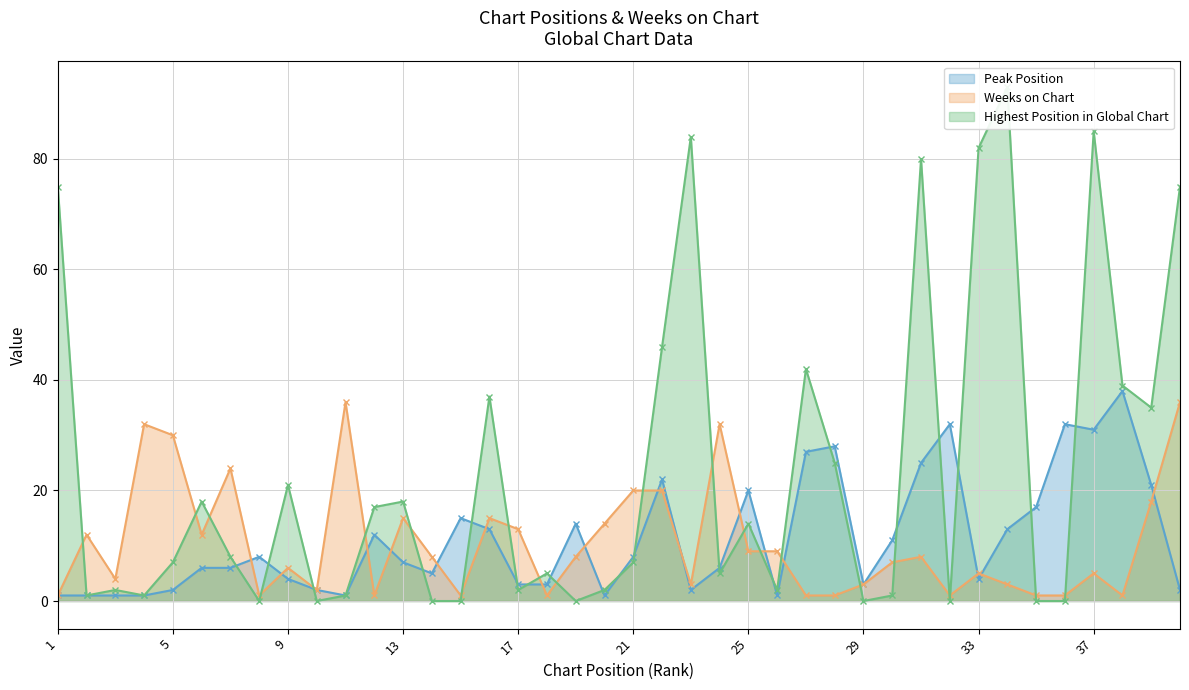

Read the Highest Position in Global Chart value at 17.

2